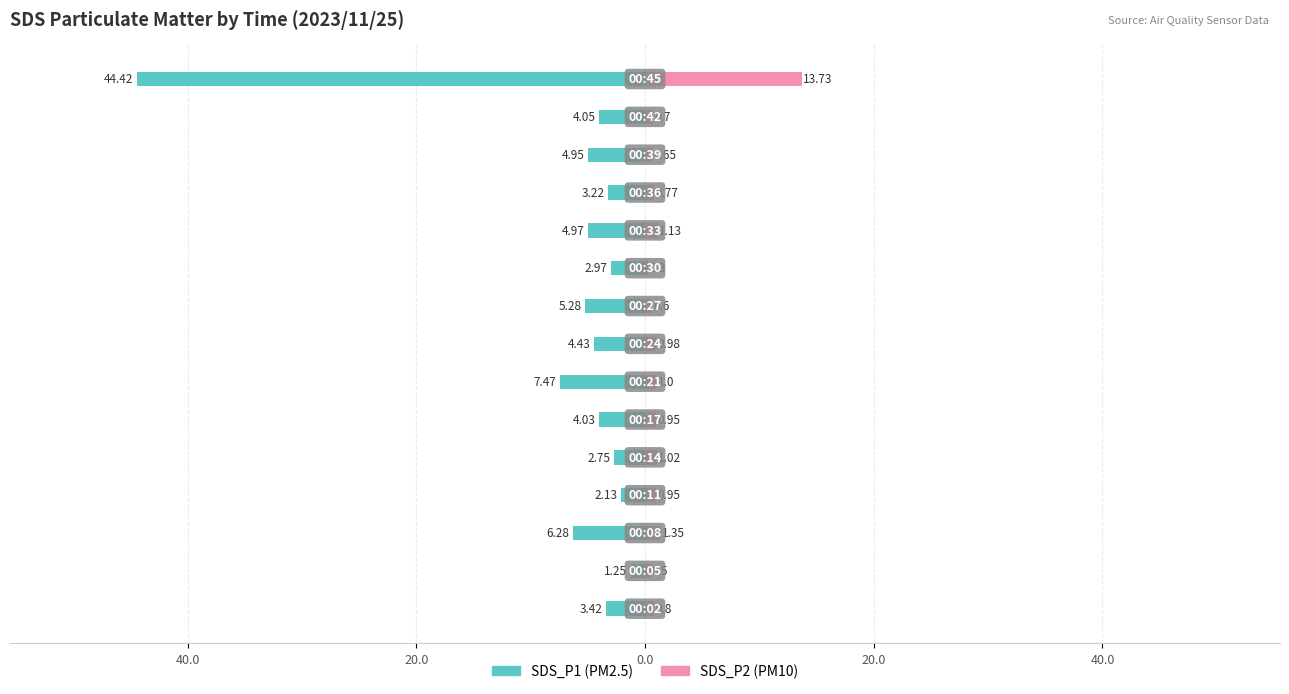

True or false: SDS_P2 has a value of 1.7 at 40.0.

False